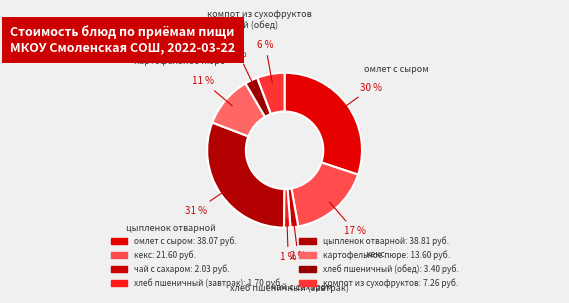

Which category has the biggest portion of the pie?

цыпленок отварной